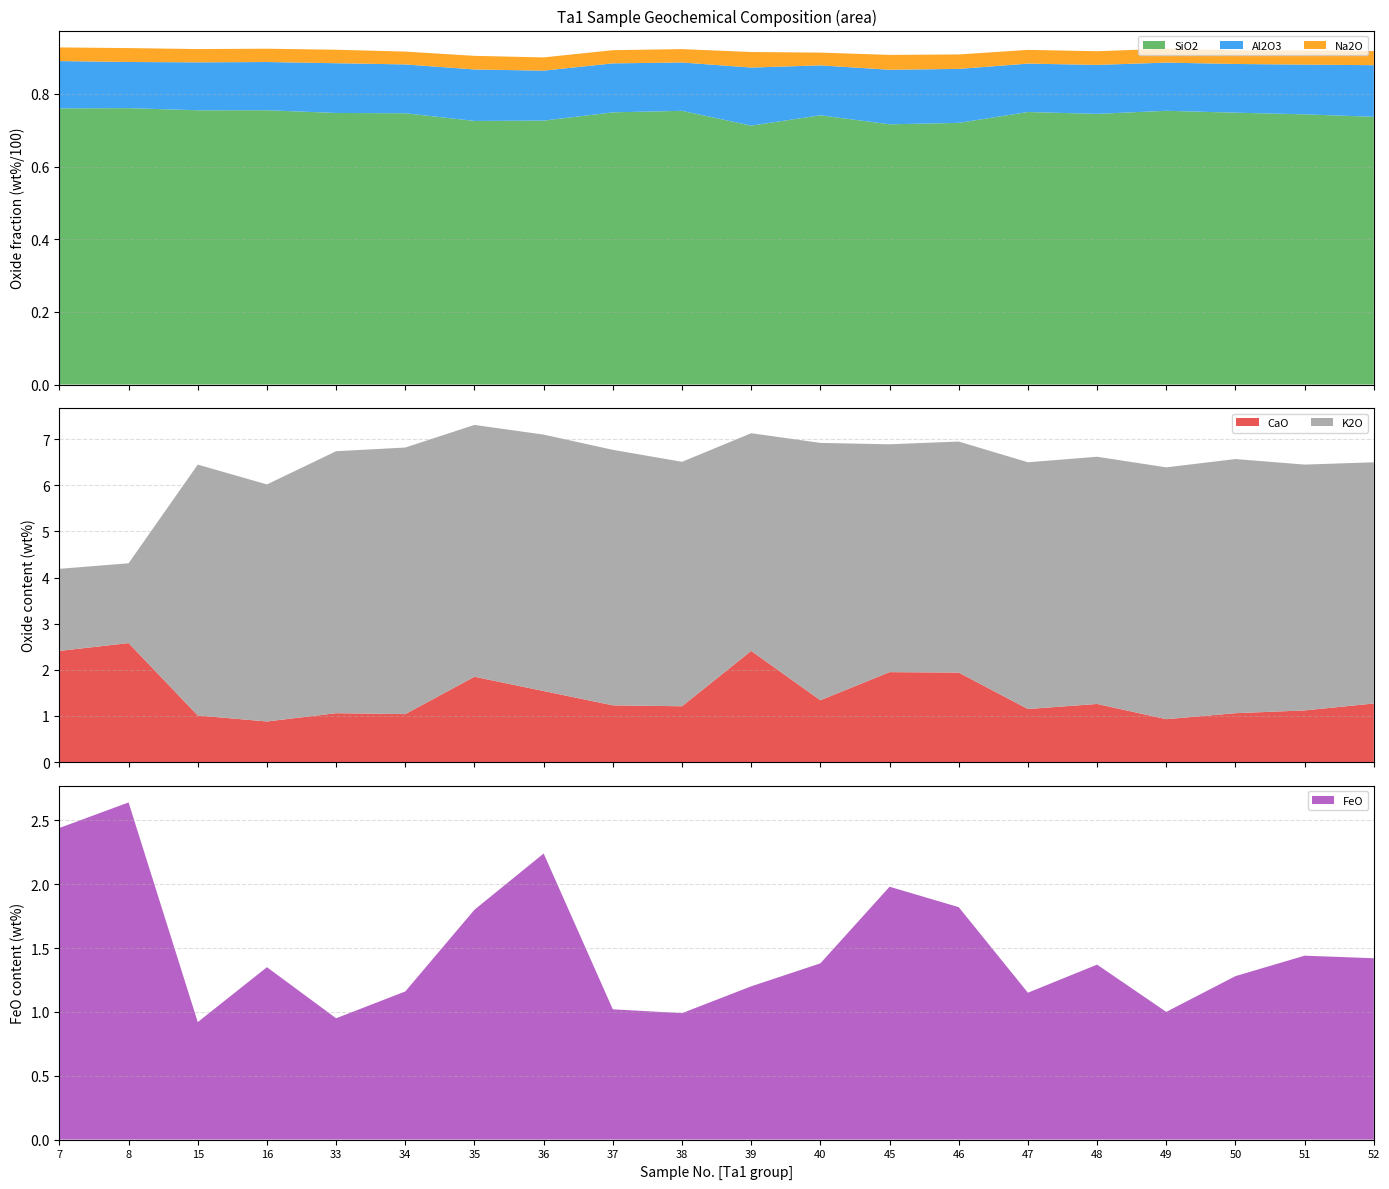

Reading left to right, list all the values displayed in this chart.

SiO2: 7=76.0	8=76.1	15=75.5	16=75.5	33=74.7	34=74.7	35=72.5	36=72.6	37=74.9	38=75.3	39=71.2	40=74.1	45=71.6	46=72.0	47=75.0	48=74.5	49=75.3	50=74.8	51=74.3	52=73.7
Al2O3: 7=13.0	8=12.7	15=13.2	16=13.3	33=13.7	34=13.4	35=14.2	36=13.8	37=13.5	38=13.3	39=16.0	40=13.7	45=15.0	46=14.9	47=13.3	48=13.5	49=13.3	50=13.4	51=13.7	52=14.2
Na2O: 7=3.8	8=3.8	15=3.7	16=3.7	33=3.7	34=3.5	35=3.8	36=3.6	37=3.6	38=3.7	39=4.3	40=3.5	45=4.1	46=4.0	47=3.8	48=3.8	49=3.8	50=3.8	51=3.9	52=3.9
CaO: 7=2.4	8=2.6	15=1.0	16=0.9	33=1.1	34=1.0	35=1.9	36=1.5	37=1.2	38=1.2	39=2.4	40=1.3	45=1.9	46=1.9	47=1.1	48=1.3	49=0.9	50=1.1	51=1.1	52=1.3
K2O: 7=1.8	8=1.7	15=5.4	16=5.1	33=5.7	34=5.8	35=5.5	36=5.6	37=5.5	38=5.3	39=4.7	40=5.6	45=4.9	46=5.0	47=5.3	48=5.4	49=5.5	50=5.5	51=5.3	52=5.2
FeO: 7=2.4	8=2.6	15=0.9	16=1.4	33=0.9	34=1.2	35=1.8	36=2.2	37=1.0	38=1.0	39=1.2	40=1.4	45=2.0	46=1.8	47=1.1	48=1.4	49=1.0	50=1.3	51=1.4	52=1.4